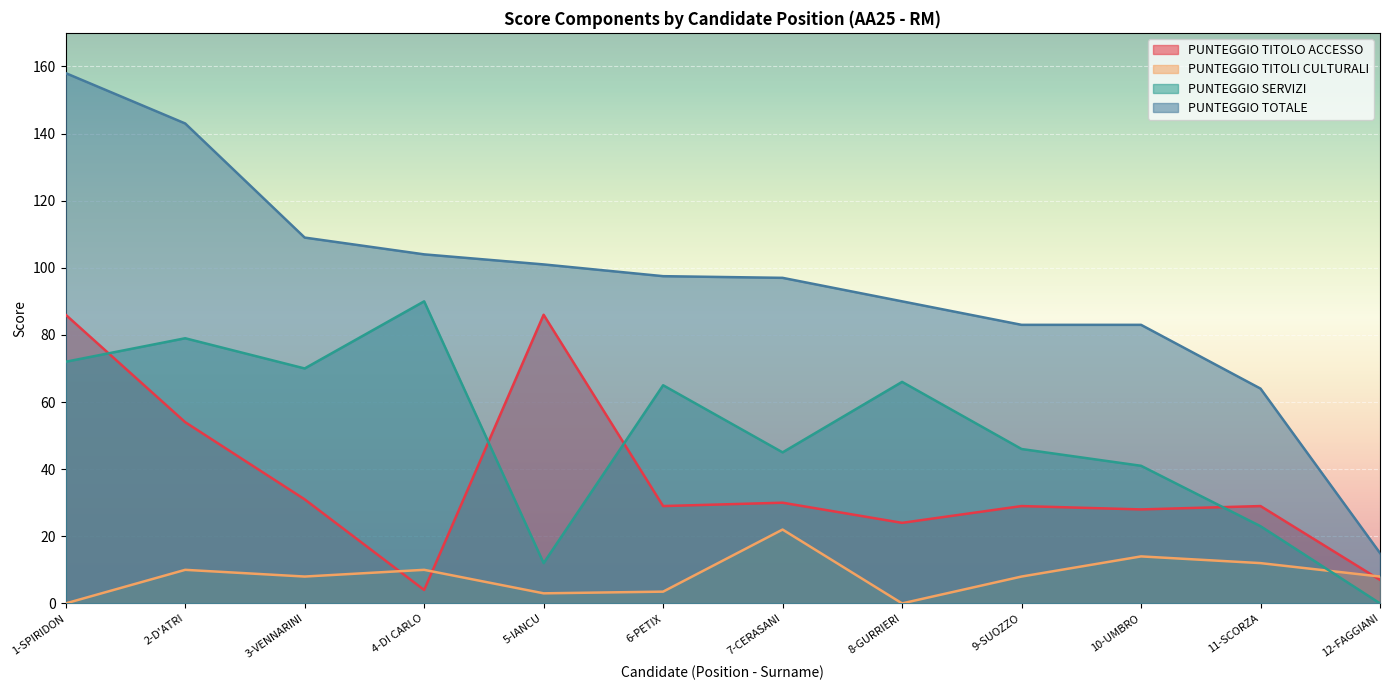

Which series ends up on top after the final intersection of PUNTEGGIO SERVIZI and PUNTEGGIO TITOLI CULTURALI?

PUNTEGGIO TITOLI CULTURALI